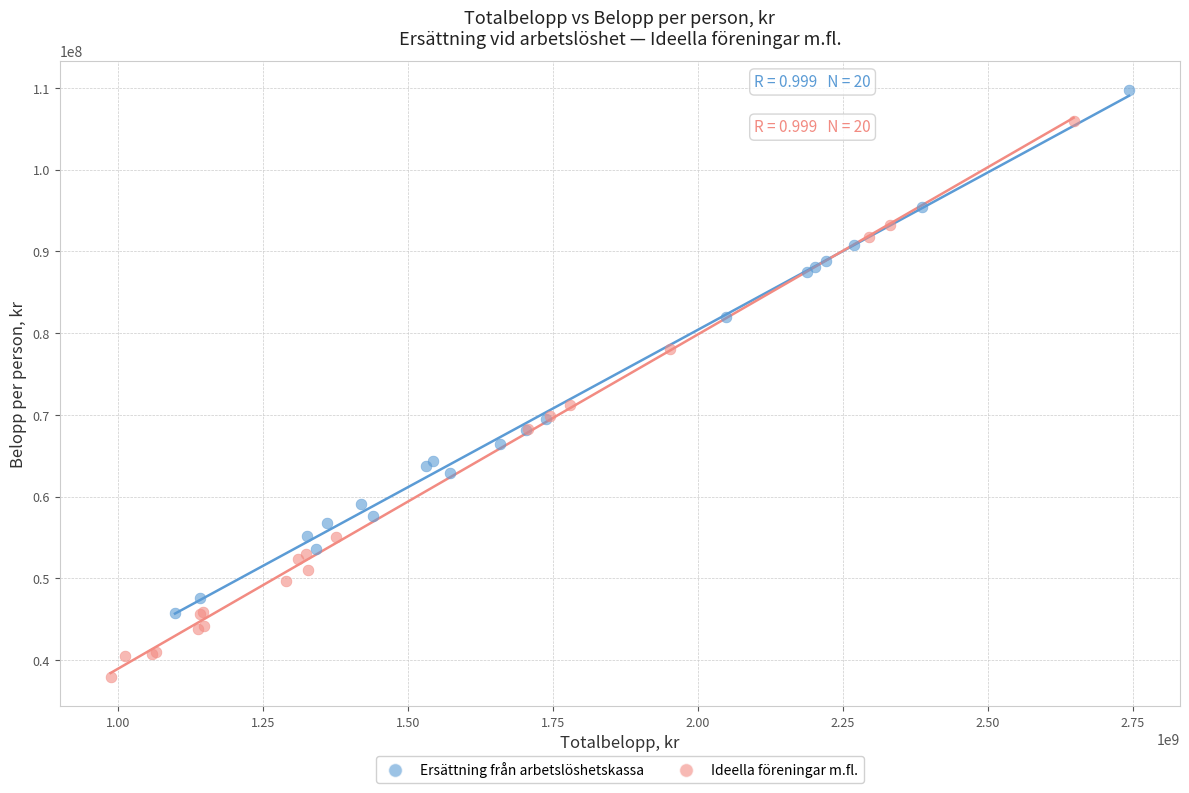

Which series reaches the minimum Y coordinate?

Ideella föreningar m.fl.